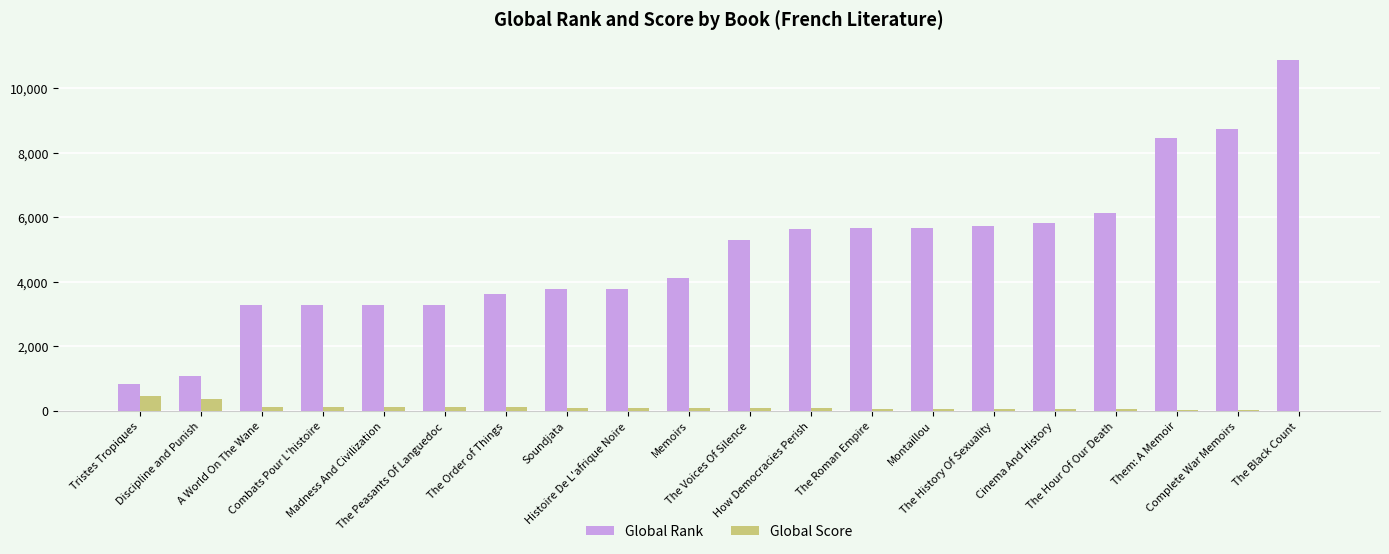

Which series has the largest total across all categories?

Global Rank